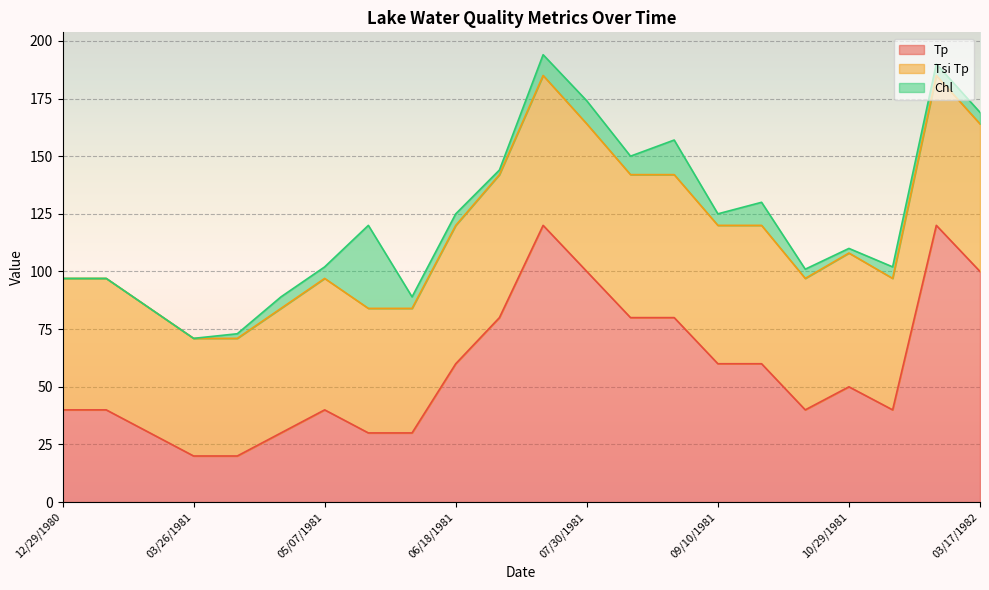

At how many categories does at least one series exceed 102?

2